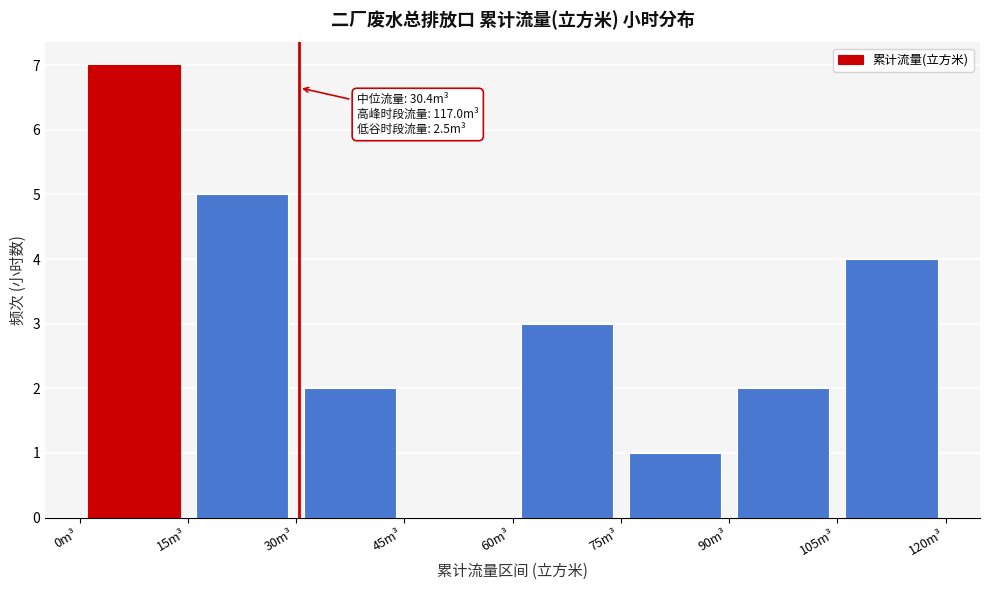

Over which range of the x-axis is the bar tallest?

0 to 15